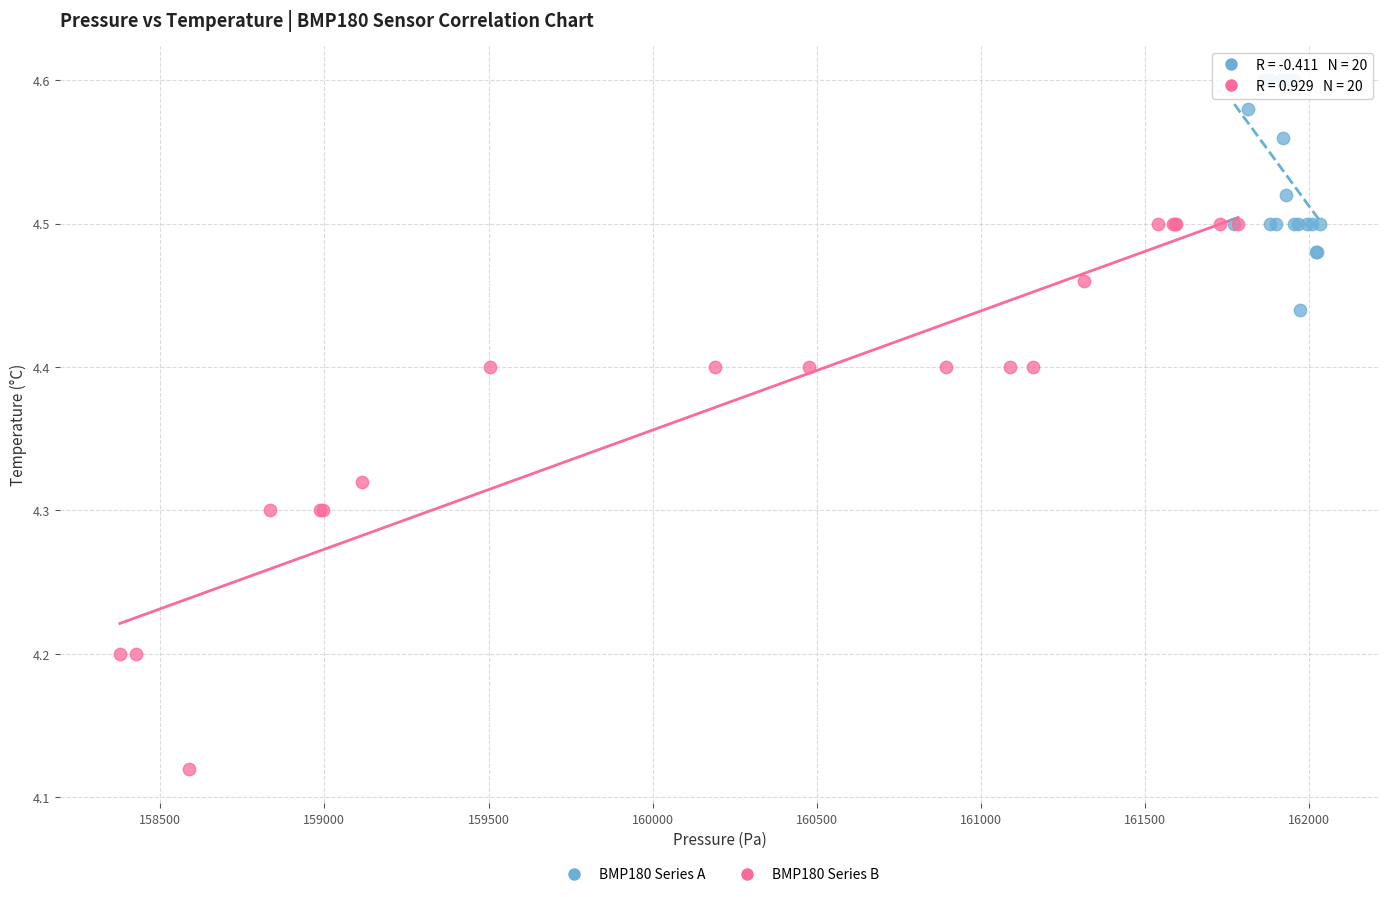

Which series contains the lowest Y value?

BMP180 Series B